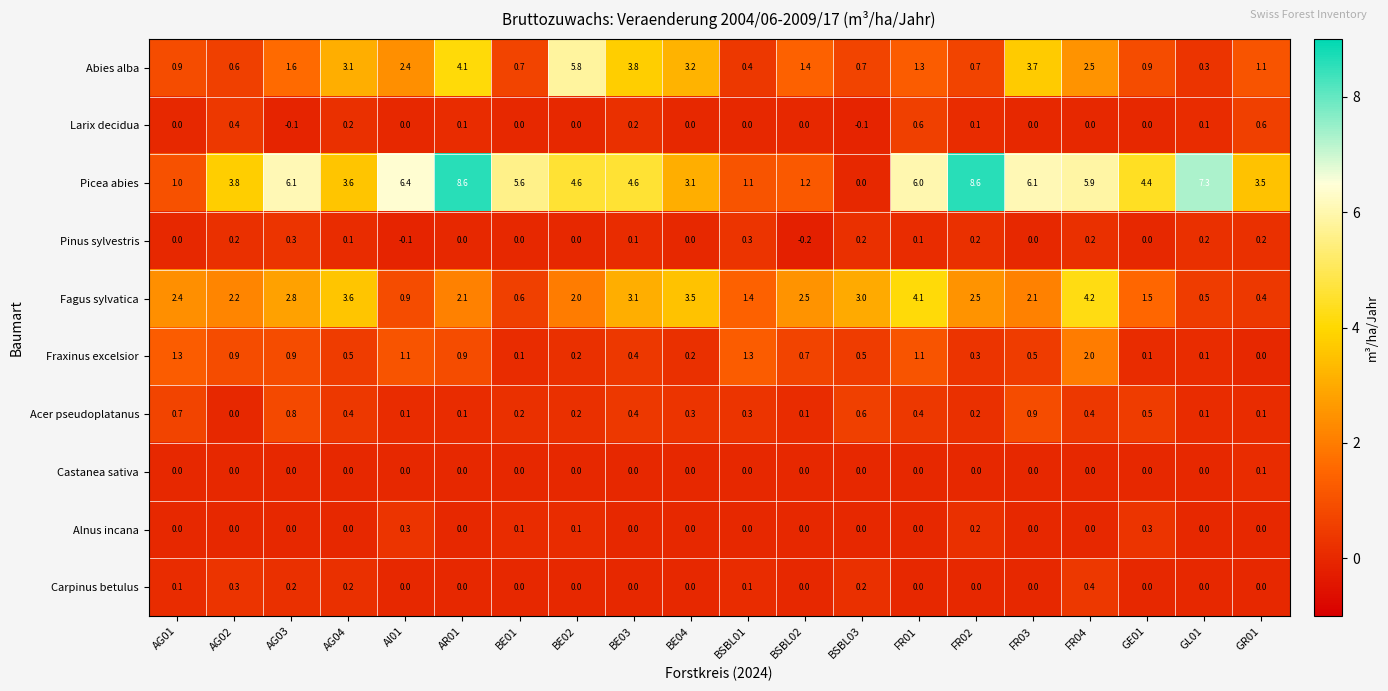

The value of Picea abies at AG03 is 3.1. True or false?

False